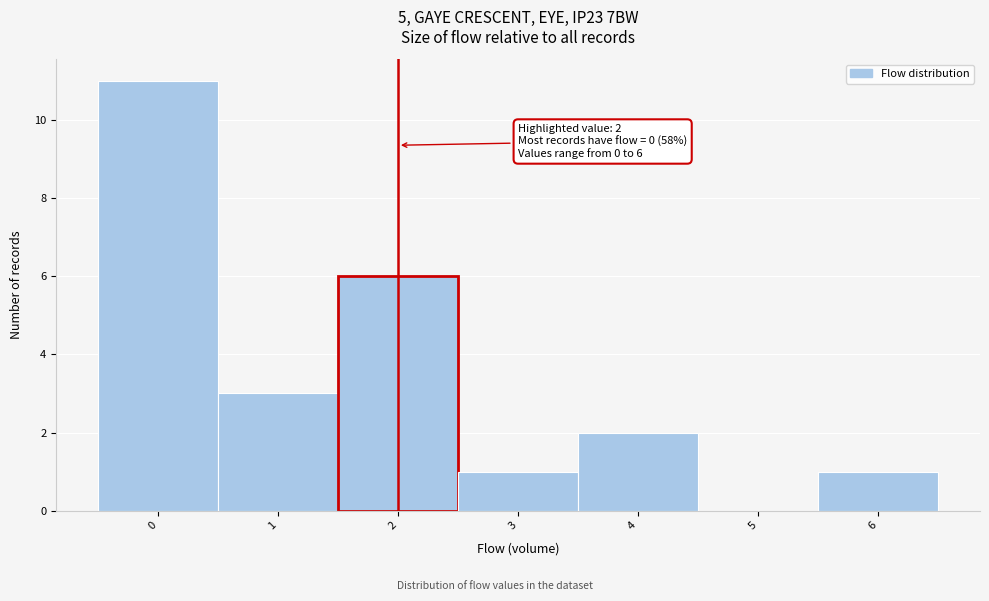

Over which range of the x-axis is the bar tallest?

-0.5 to 0.5